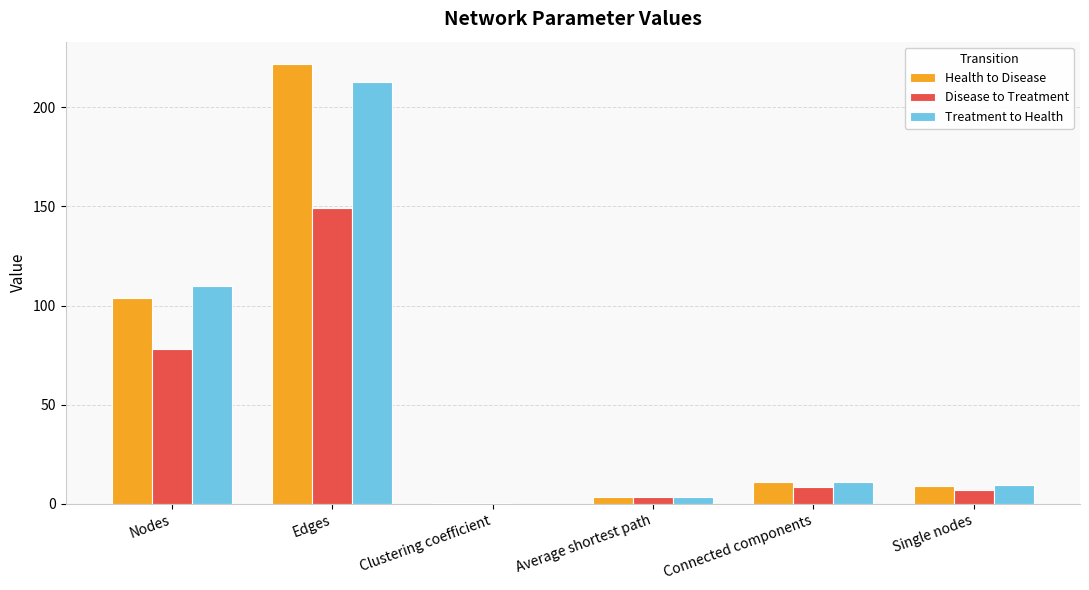

What is the total value across all series at Nodes?

292.0